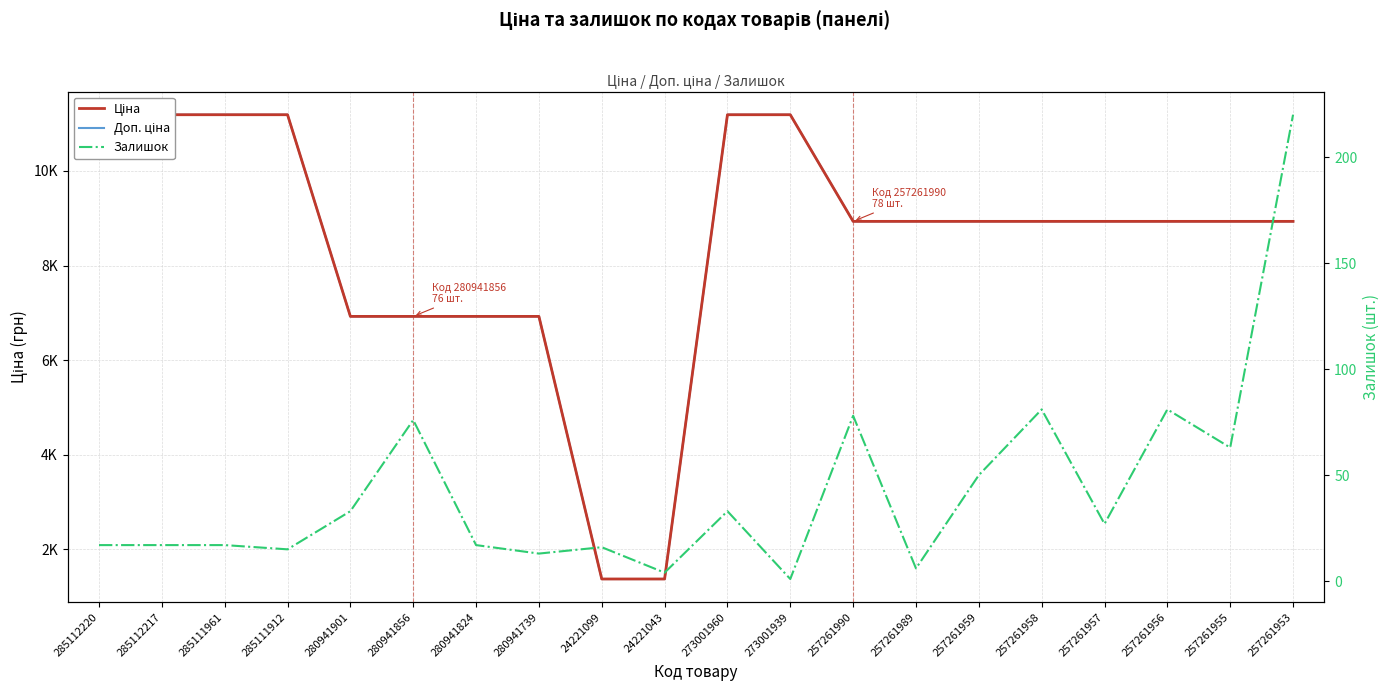

What is the greatest value displayed?

11188.2